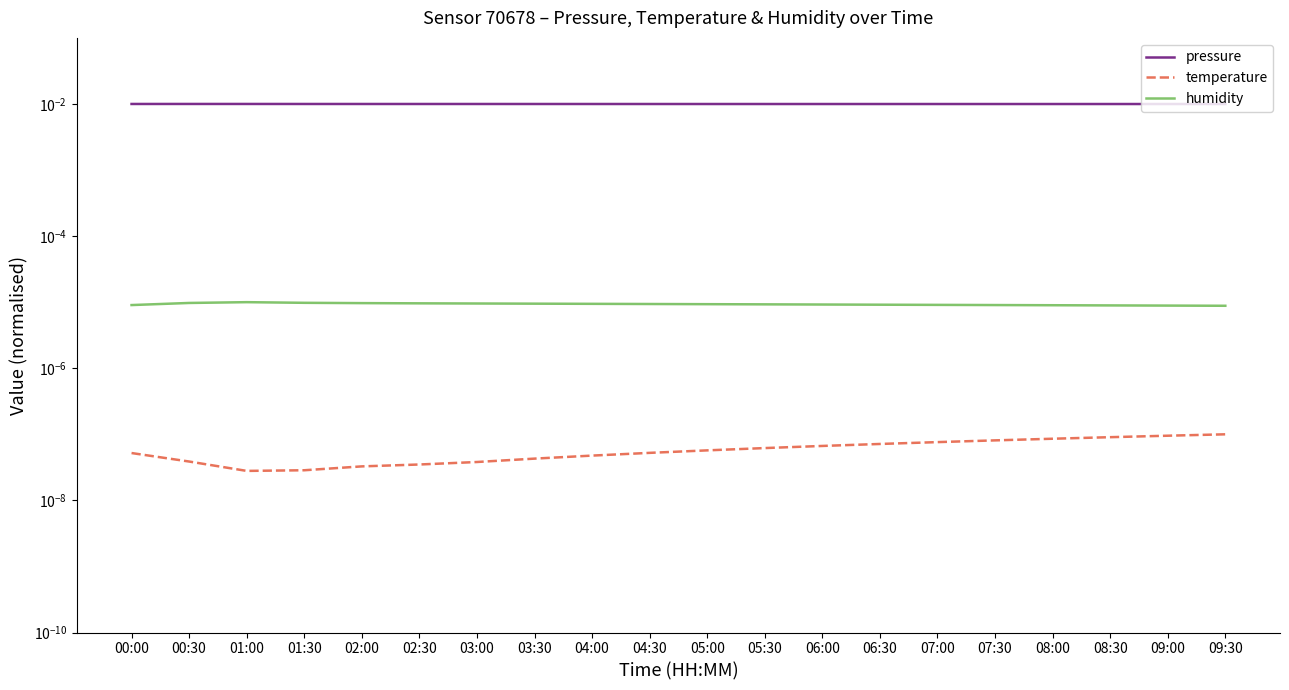

What position from the right is 01:00?

18